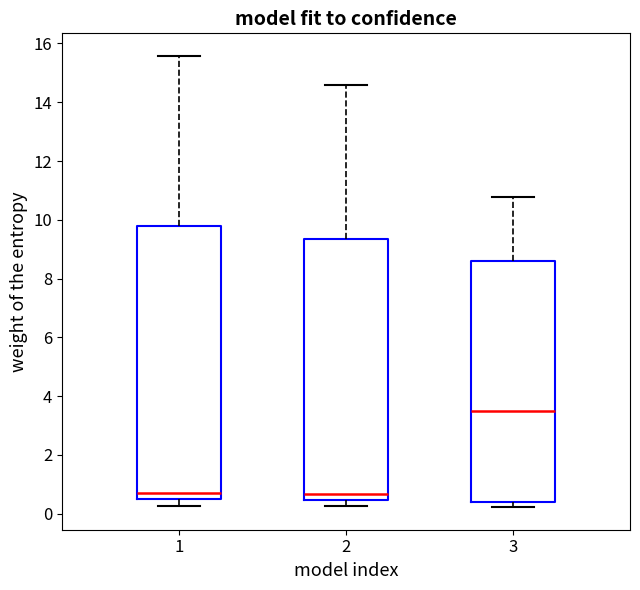

Where does the lower whisker of the box at x = 1 end on the y-axis? The values are not printed on the chart, so give them approximately, as read against the axis.

0.2